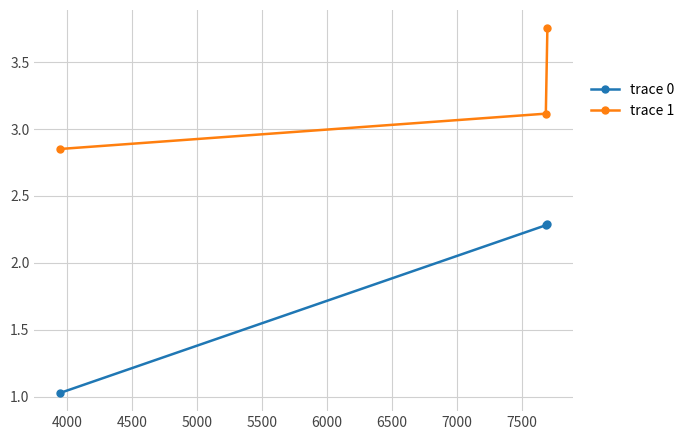

List the series in order of their peak value, lowest first.

trace 0, trace 1